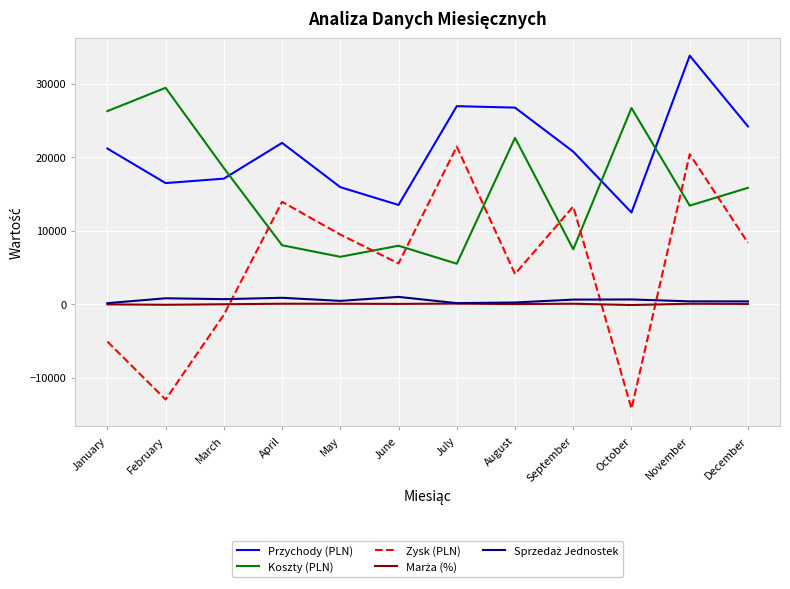

Which series ends up on top after the final intersection of Zysk (PLN) and Koszty (PLN)?

Koszty (PLN)